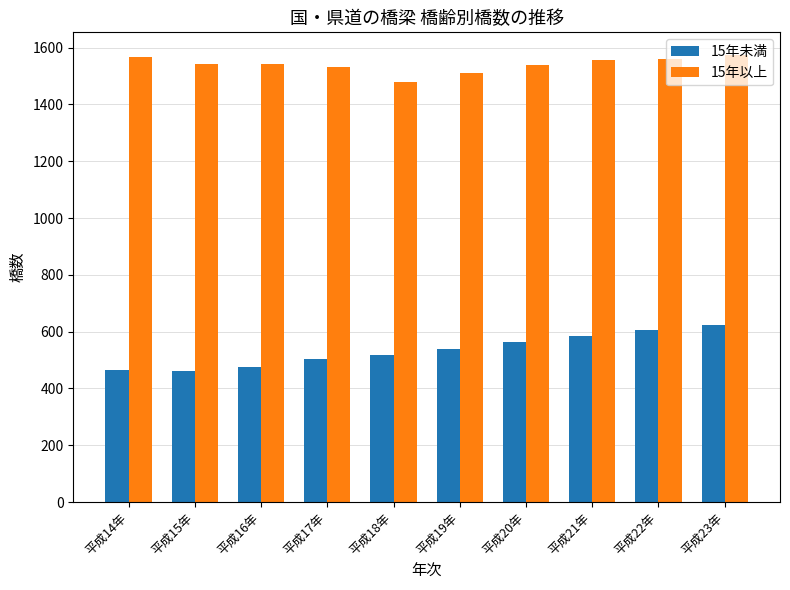

What is the difference between the second highest and minimum values in the 15年未満 series?

145